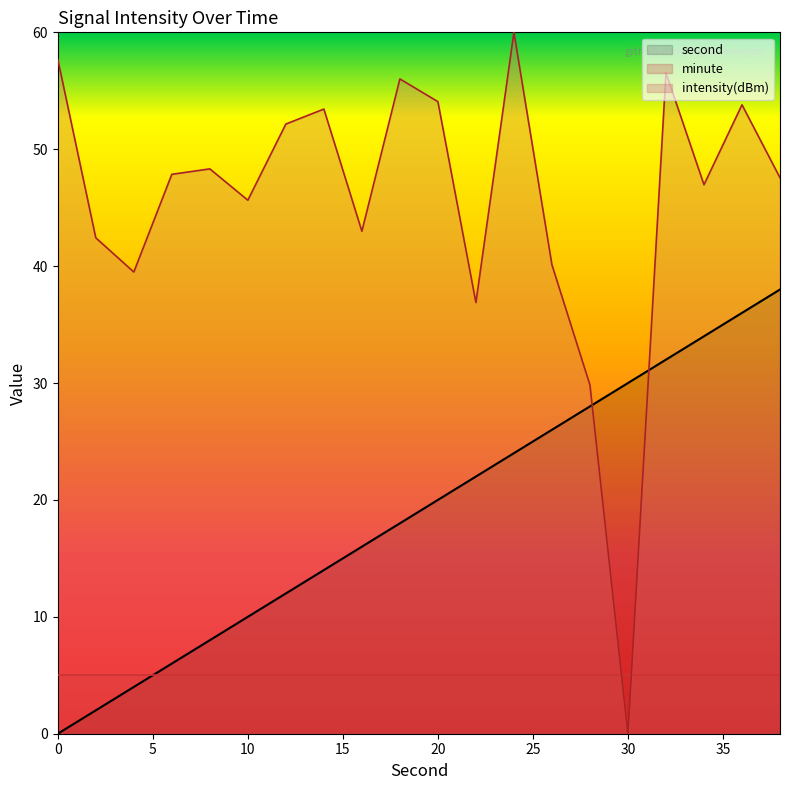

Which has a higher value, 34 or 36?

36